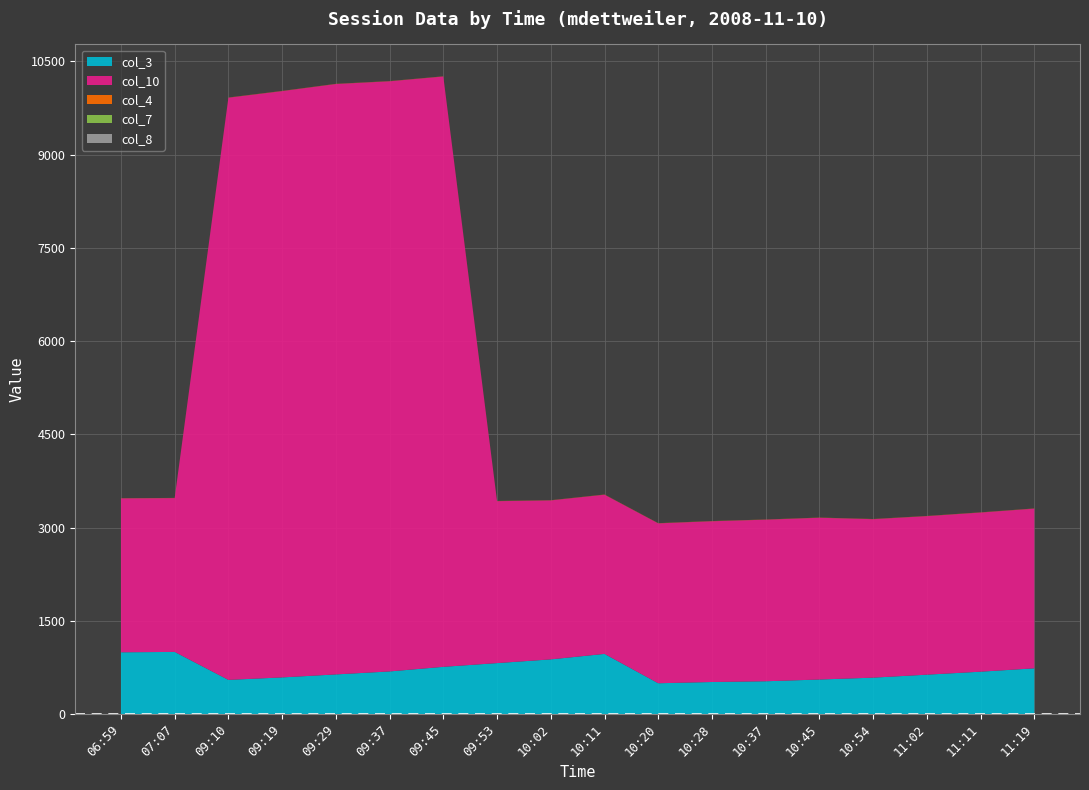

The value of col_3 at 06:59 is 386. True or false?

False